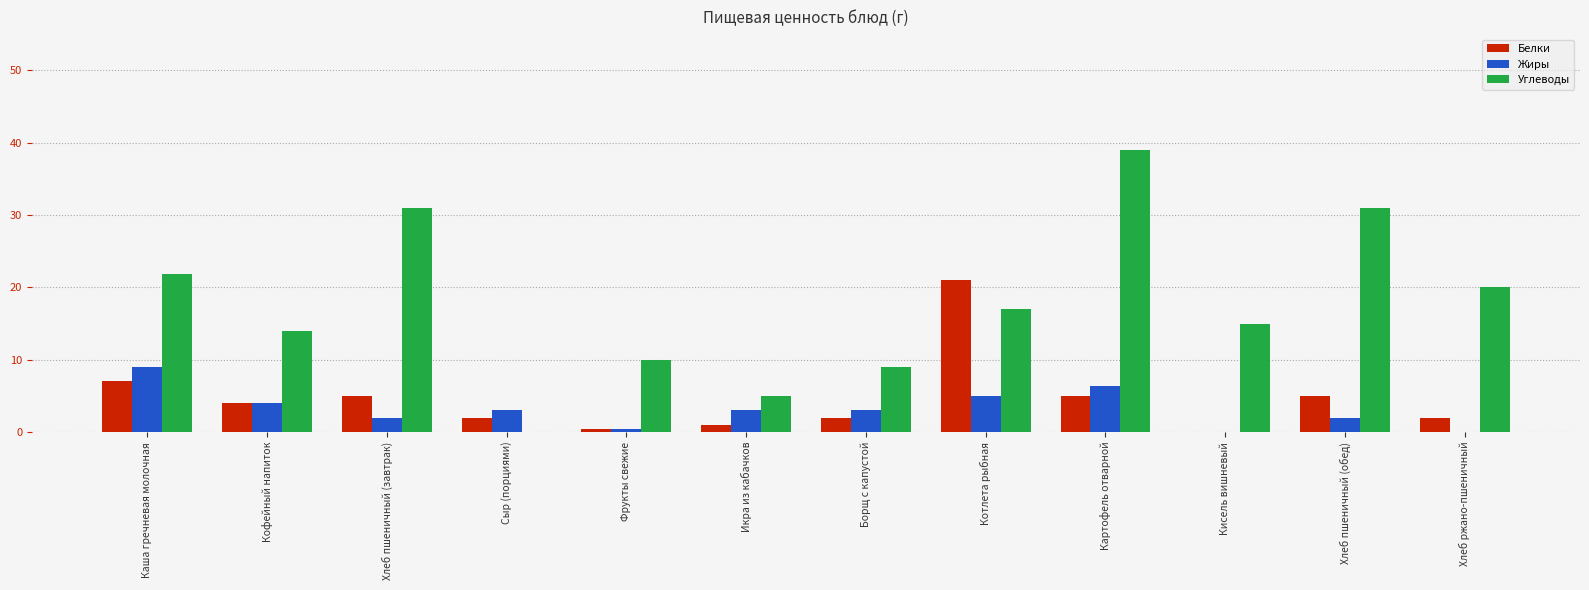

At which category is the sum across all series the highest?

Картофель отварной